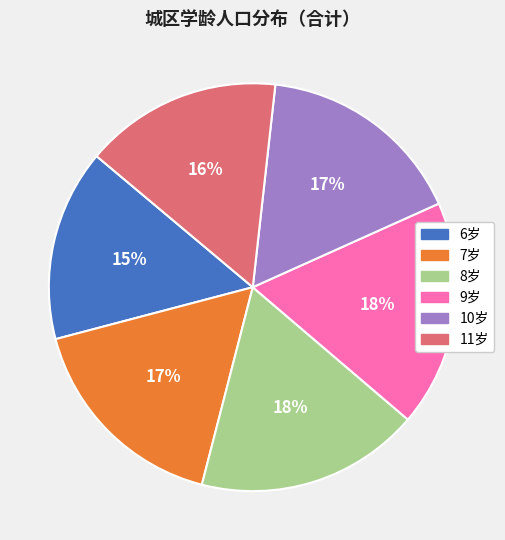

To the nearest percent, what percentage of the pie is 6岁?

15%